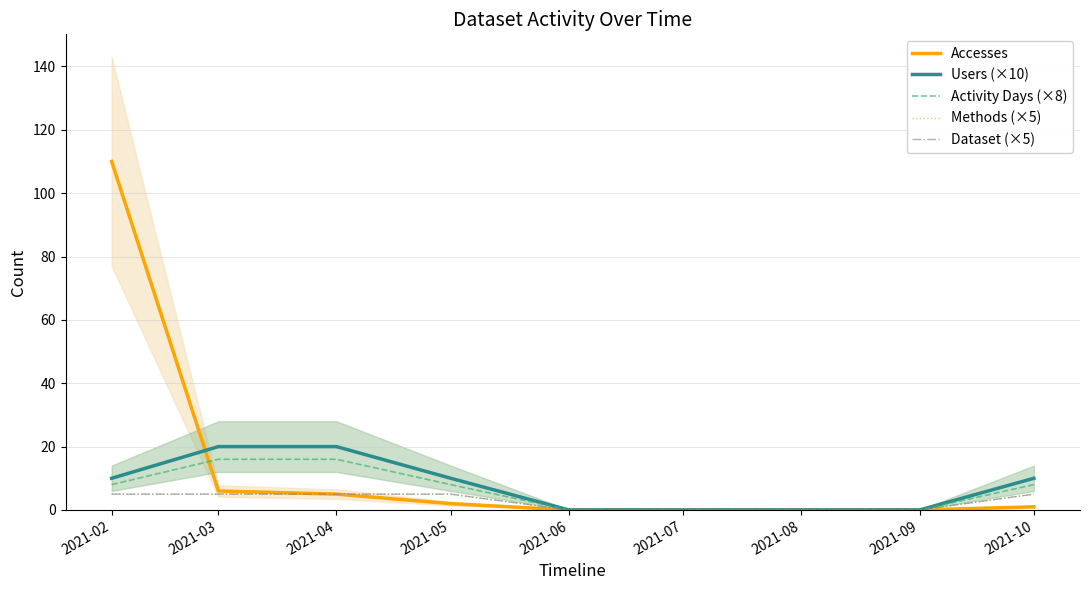

How many lines are shown in the chart?

5